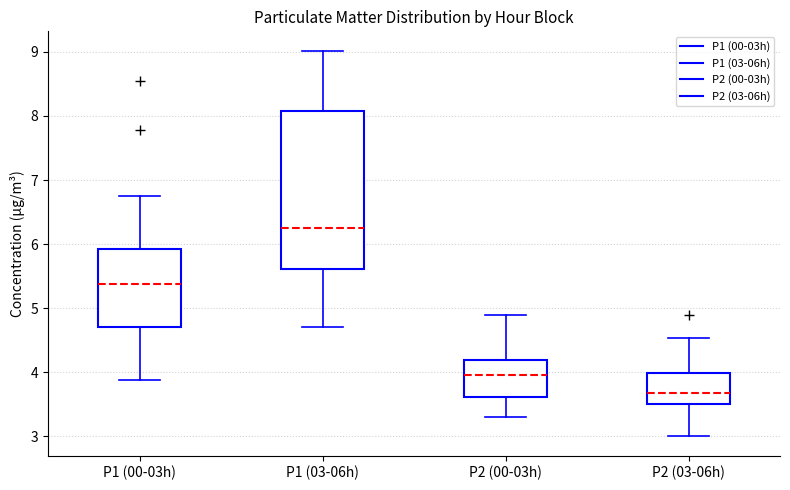

Which box has the highest median line?

P1 (03-06h)